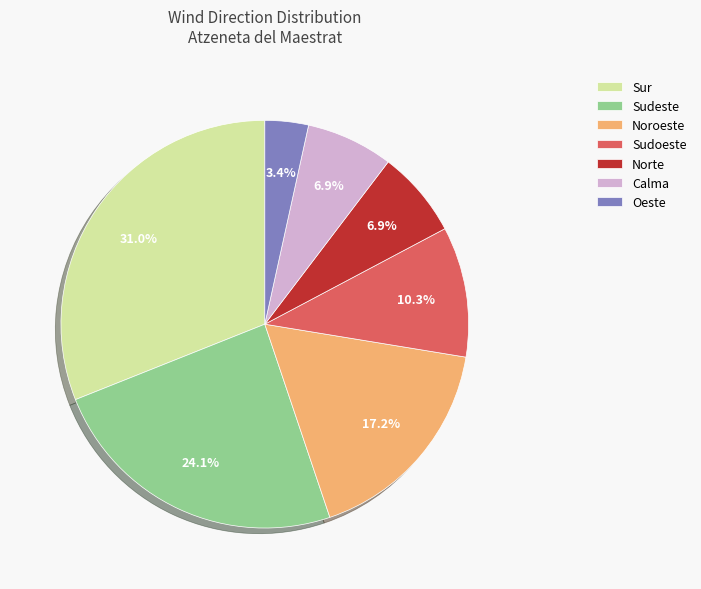

Approximately how many times larger is the value at Sudeste compared to Norte?

3.5